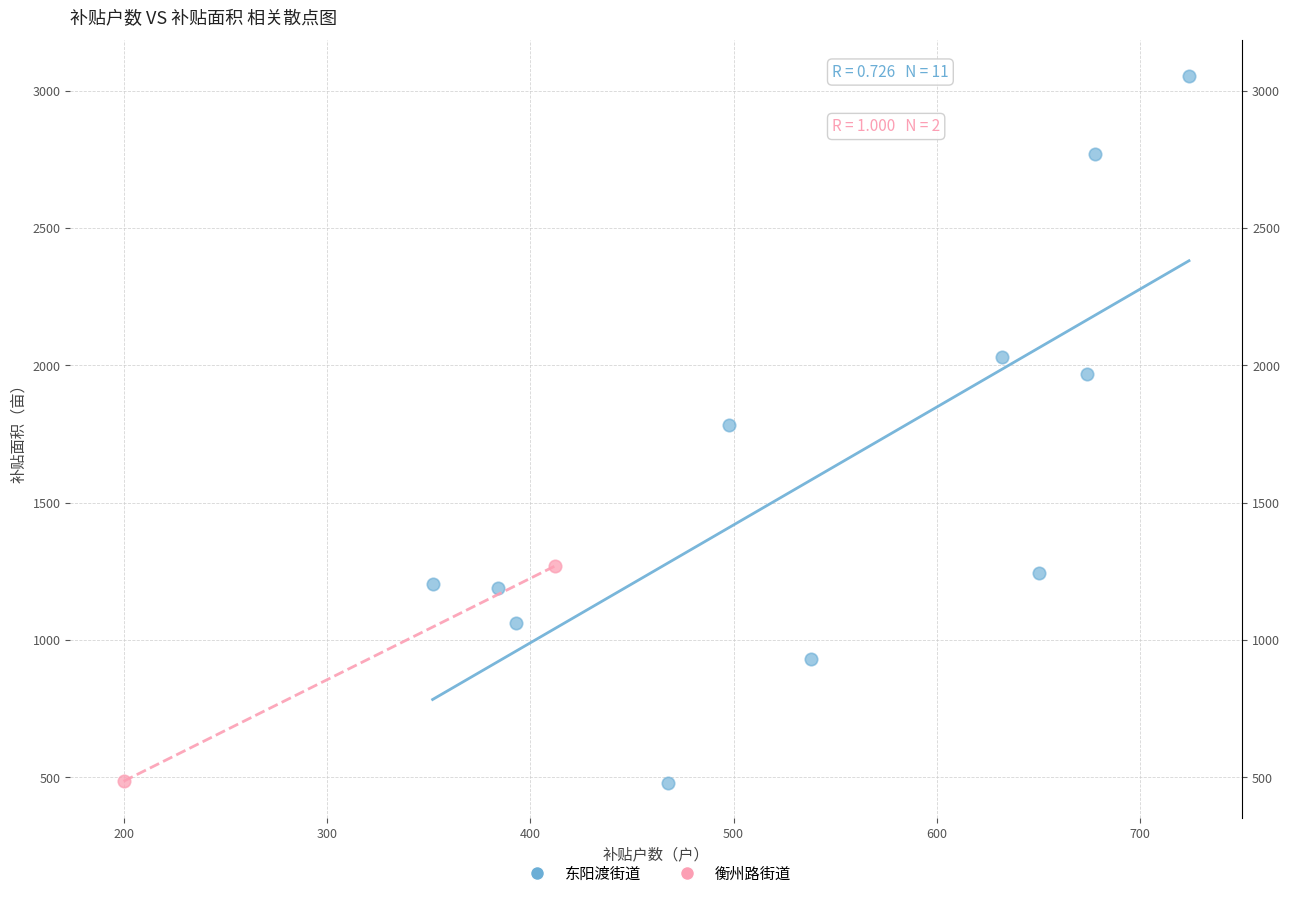

Which series has the widest spread of Y values?

东阳渡街道